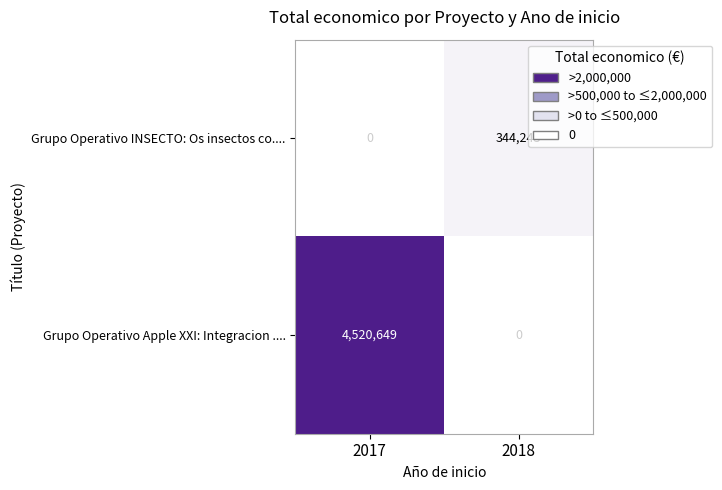

List the series in order of their peak value, highest first.

Grupo Operativo Apple XXI: Integracion ...., Grupo Operativo INSECTO: Os insectos co....